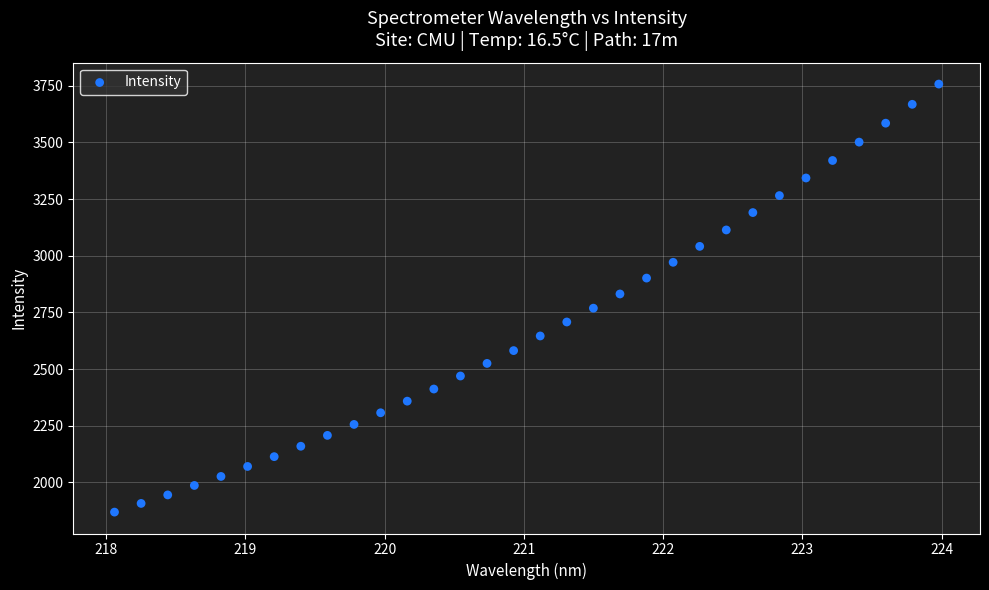

What is the range of Y values (max minus min)?

1889.6